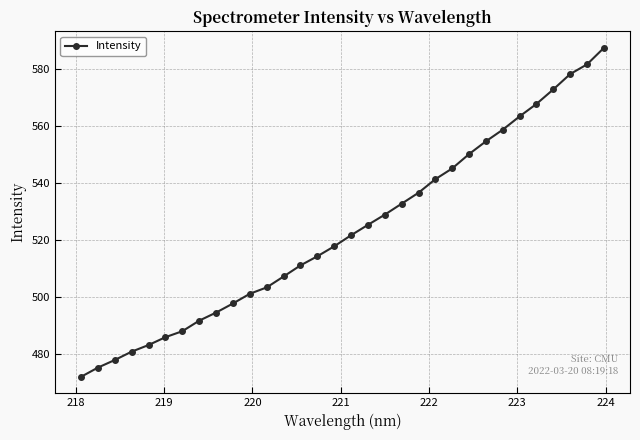

What is the greatest value displayed?

587.3